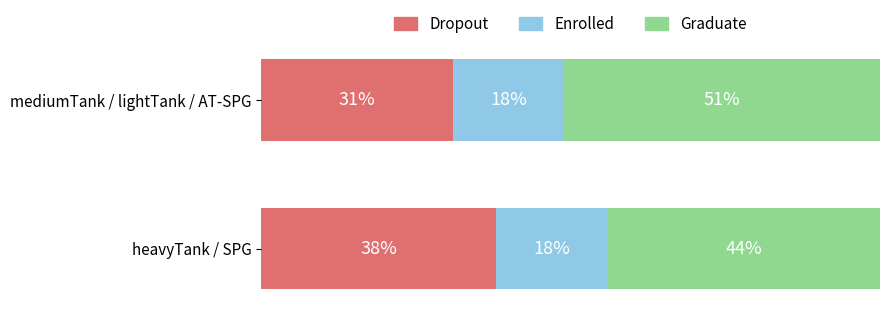

Which category has the lowest value in the Dropout series?

mediumTank / lightTank / AT-SPG